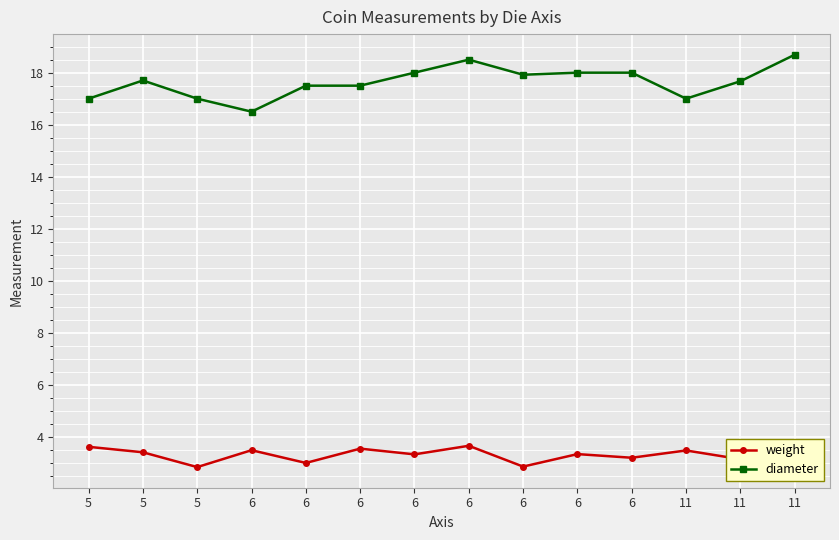

How many lines are shown in the chart?

2